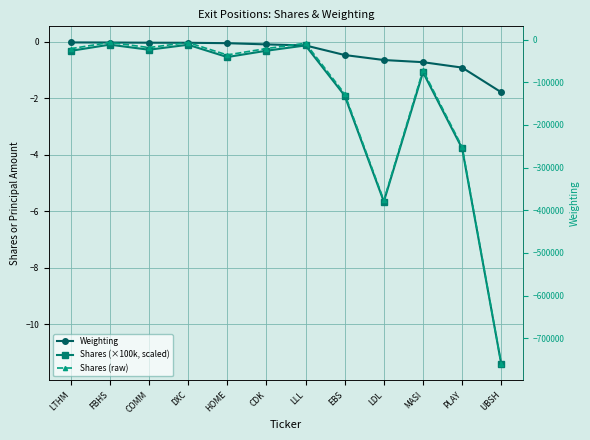

True or false: Shares (×100k, scaled) and Shares (raw) intersect in this chart.

False